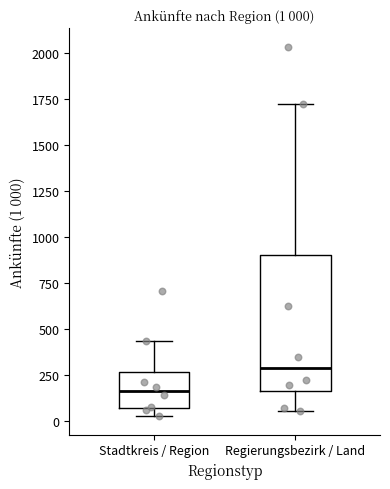

Which box's median line is the lowest?

Stadtkreis / Region